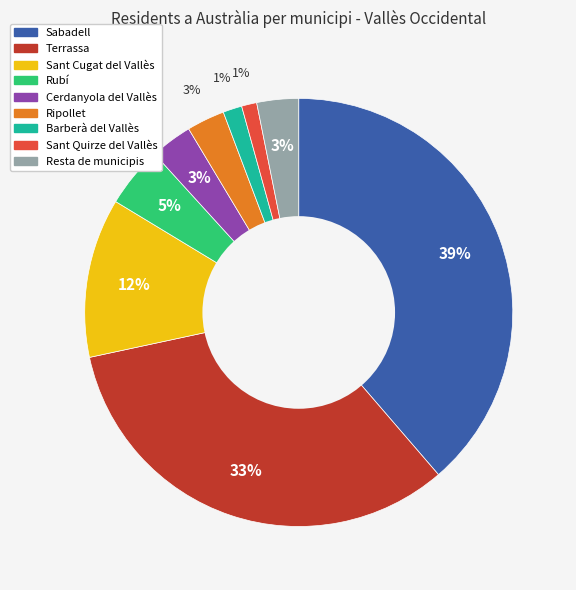

Which has a higher value, Cerdanyola del Vallès or Sant Quirze del Vallès?

Cerdanyola del Vallès